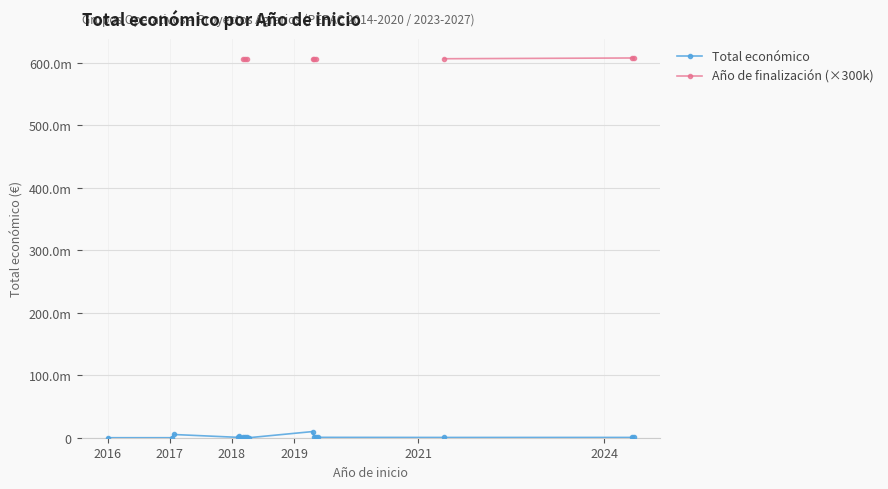

What are all the series names shown in the legend?

Total económico, Año de finalización (×300k)